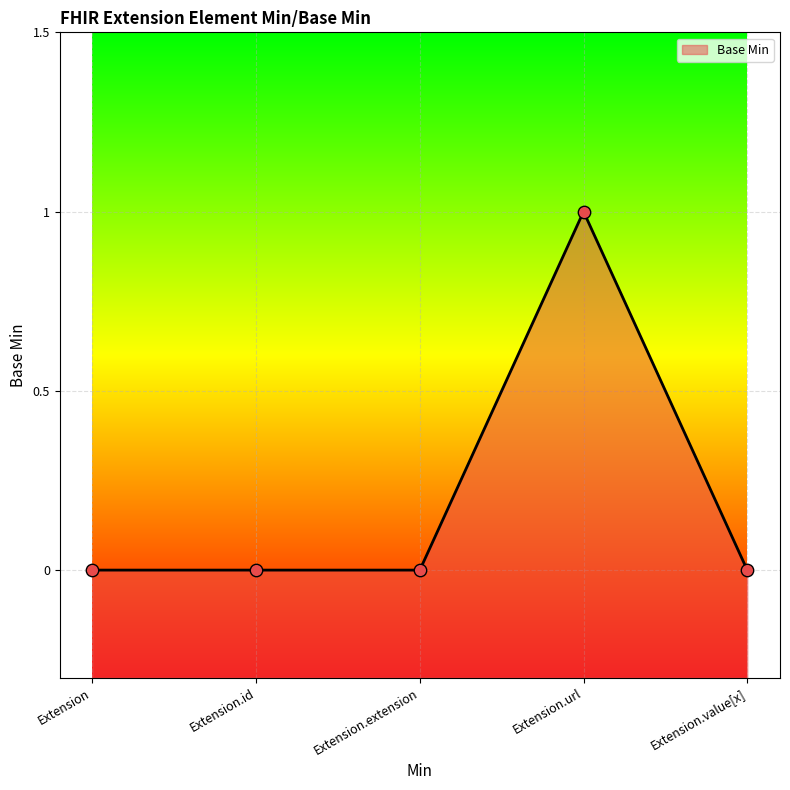

Between Extension.value[x] and Extension.extension, which is larger?

Extension.value[x]